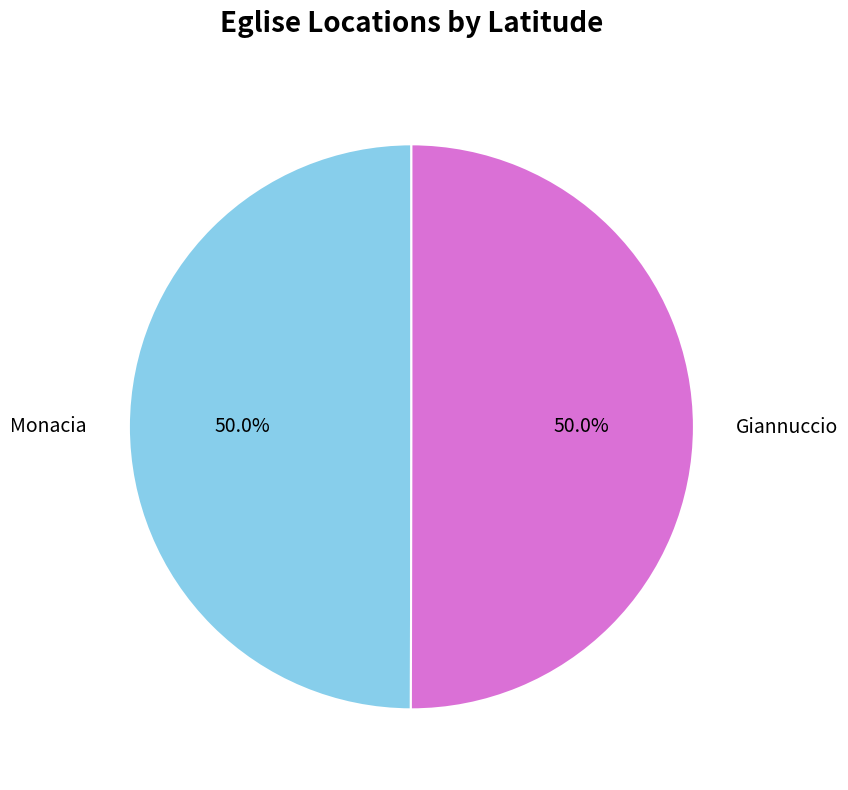

Do Monacia and Giannuccio together represent more than half of the pie?

Yes